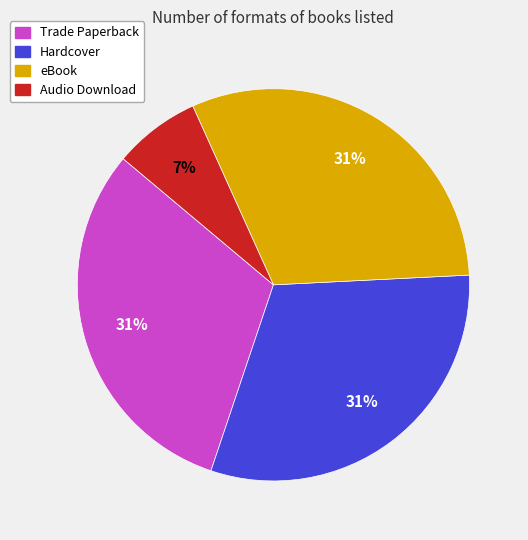

Which category has the smallest portion of the pie?

Audio Download